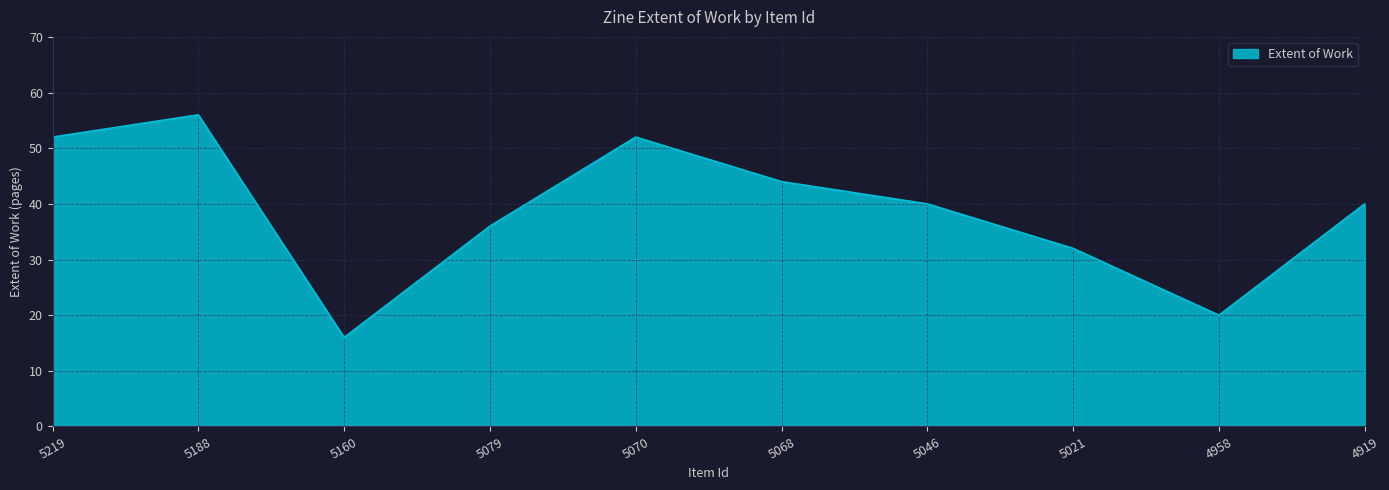

How many interior local peaks (higher than both neighbors) does the data have?

2